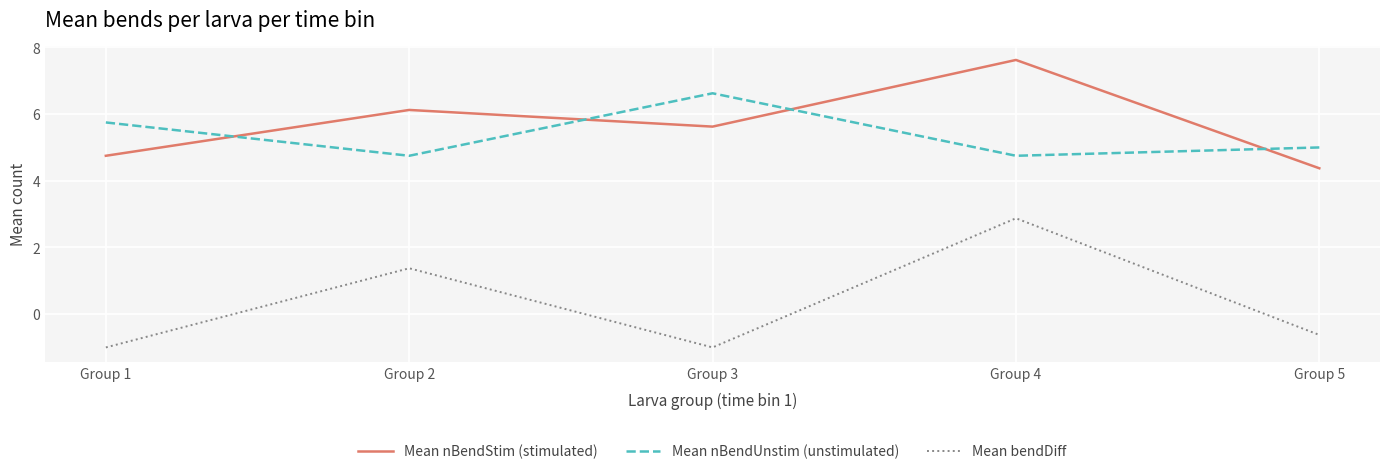

Is it true that Mean nBendStim (stimulated) equals 5.6 at Group 3?

True